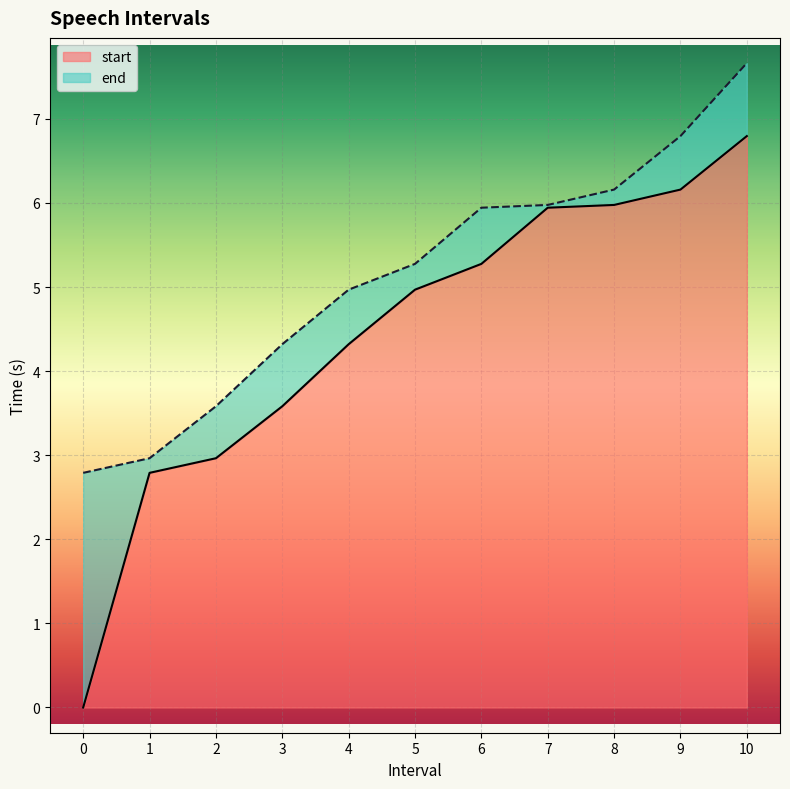

How many values in the end series exceed 5?

6